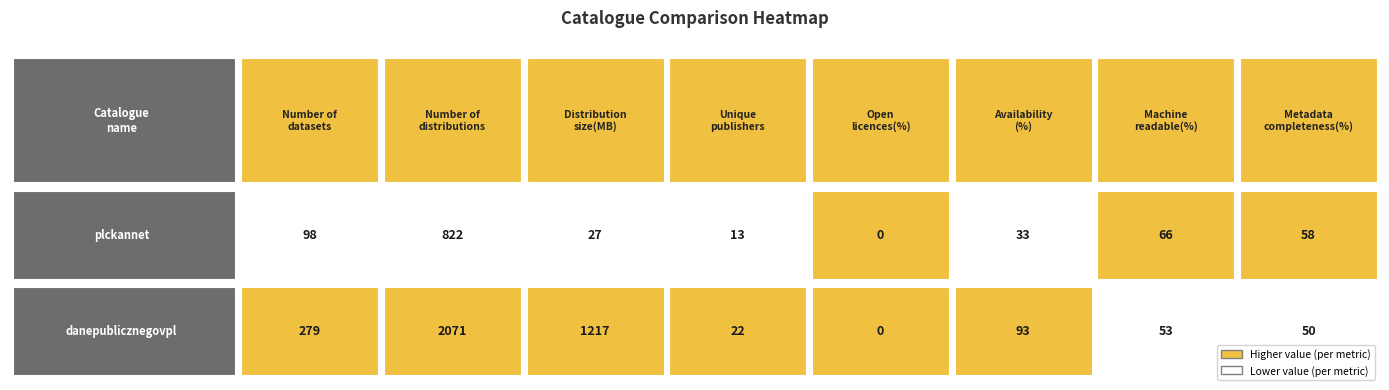

Reading left to right, list all the values displayed in this chart.

Number of datasets: 0=98	1=279
Number of distributions: 0=822	1=2071
Distribution size(MB): 0=27	1=1217
Unique publishers: 0=13	1=22
Open licences(%): 0=0	1=0
Availability(%): 0=33	1=93
Machine readable(%): 0=66	1=53
Metadata completeness(%): 0=58	1=50